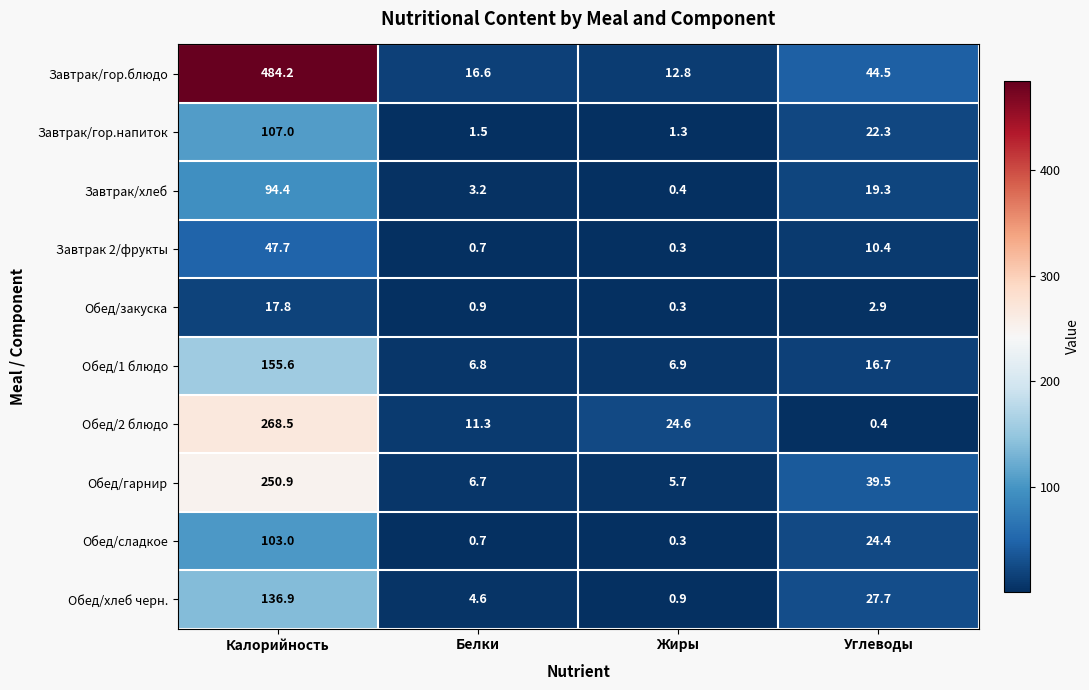

Which label corresponds to the largest value in the chart?

Калорийность